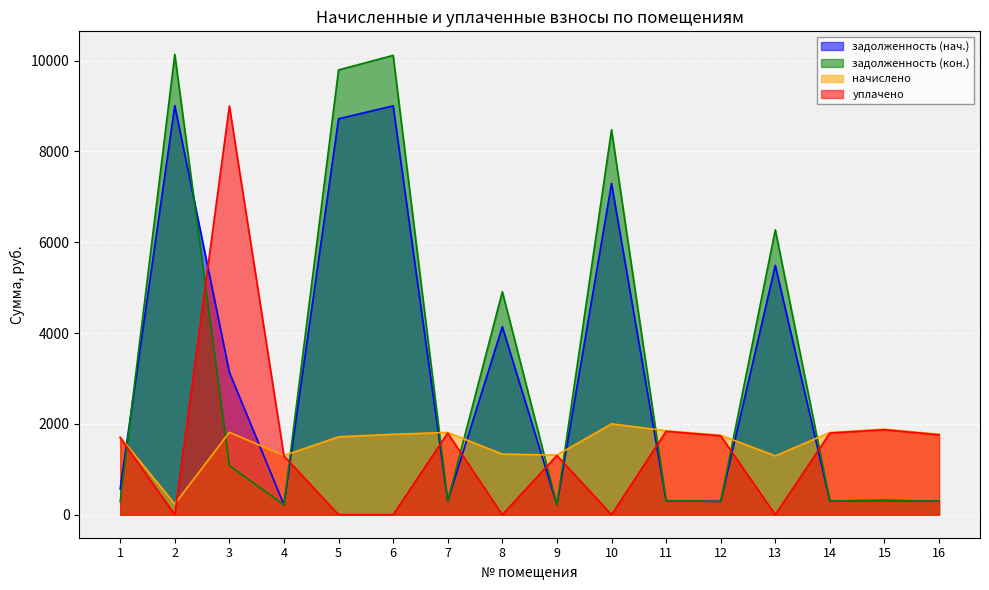

Reading right to left, transcribe all the data shown in this chart.

задолженность (нач.): 16=295.2	15=313.9	14=301.7	13=5487.8	12=291.6	11=308.2	10=7291.6	9=218.9	8=4138.8	7=301.7	6=9002.1	5=8716.7	4=217.0	3=3137.2	2=9006.7	1=570.2
задолженность (кон.): 16=295.2	15=313.9	14=301.7	13=6272.6	12=291.6	11=308.2	10=8474.6	9=218.9	8=4910.4	7=301.7	6=10113.4	5=9792.7	4=217.0	3=1082.2	2=10135.6	1=285.1
начислено: 16=1771.2	15=1883.5	14=1810.1	13=1296.0	12=1749.6	11=1849.0	10=2000.2	9=1313.3	8=1334.9	7=1810.1	6=1771.2	5=1715.0	4=1302.1	3=1814.4	2=235.9	1=1710.7
уплачено: 16=1758.9	15=1870.4	14=1797.5	13=0.0	12=1737.5	11=1836.1	10=0.0	9=1304.2	8=0.0	7=1797.5	6=0.0	5=0.0	4=1293.0	3=9000.0	2=0.0	1=1698.8